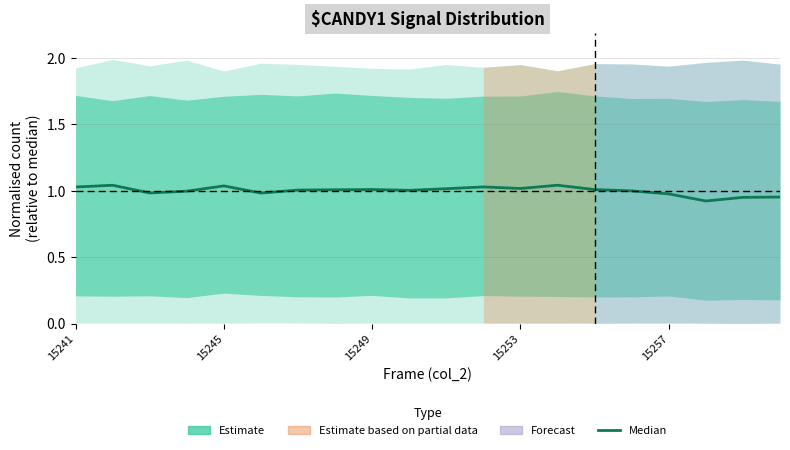

What is the sum of all values?

20.0